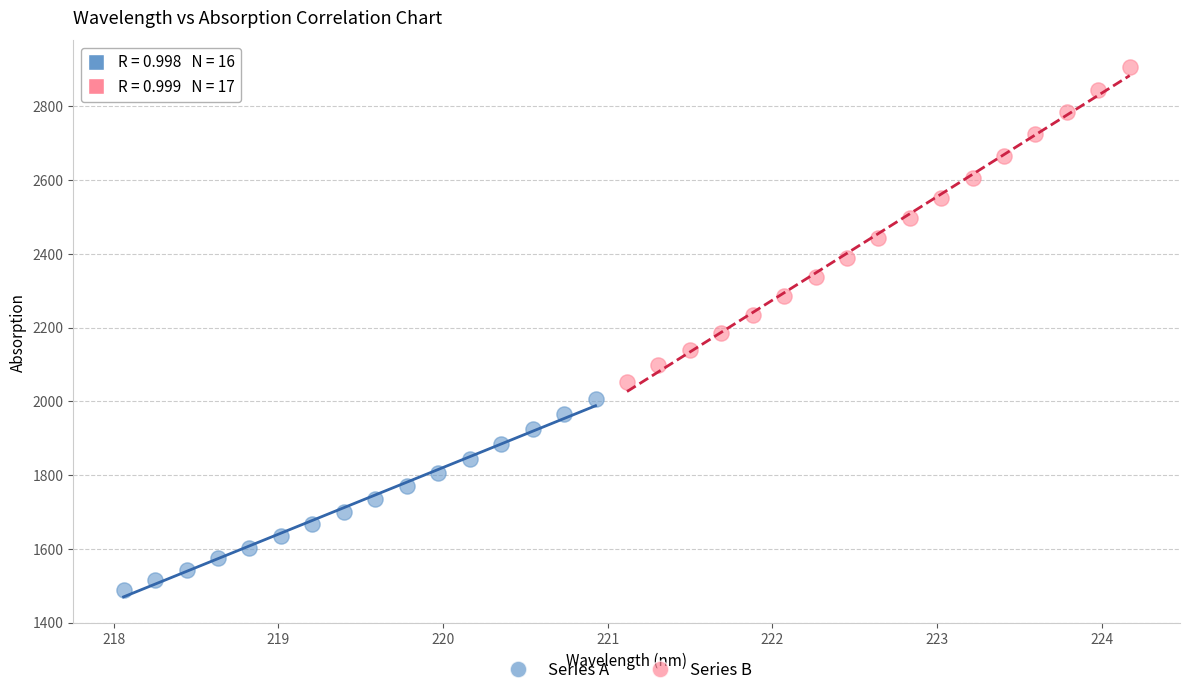

What are all the series names shown in the legend?

Series A, Series B